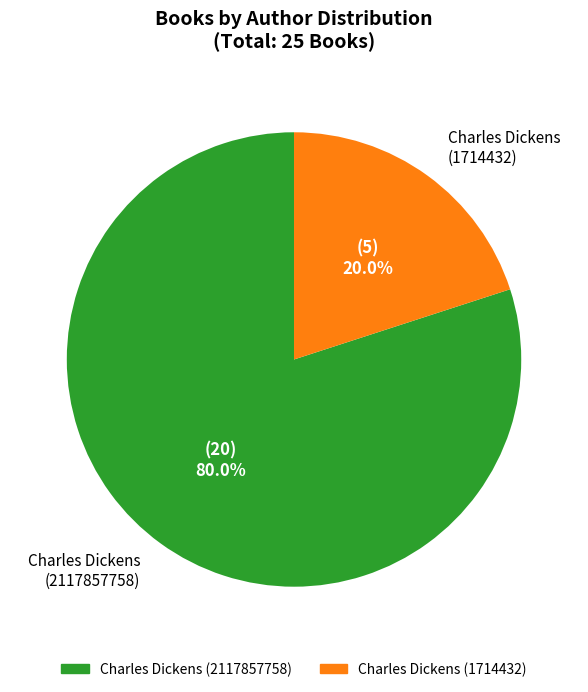

Does any single category account for the majority?

Yes